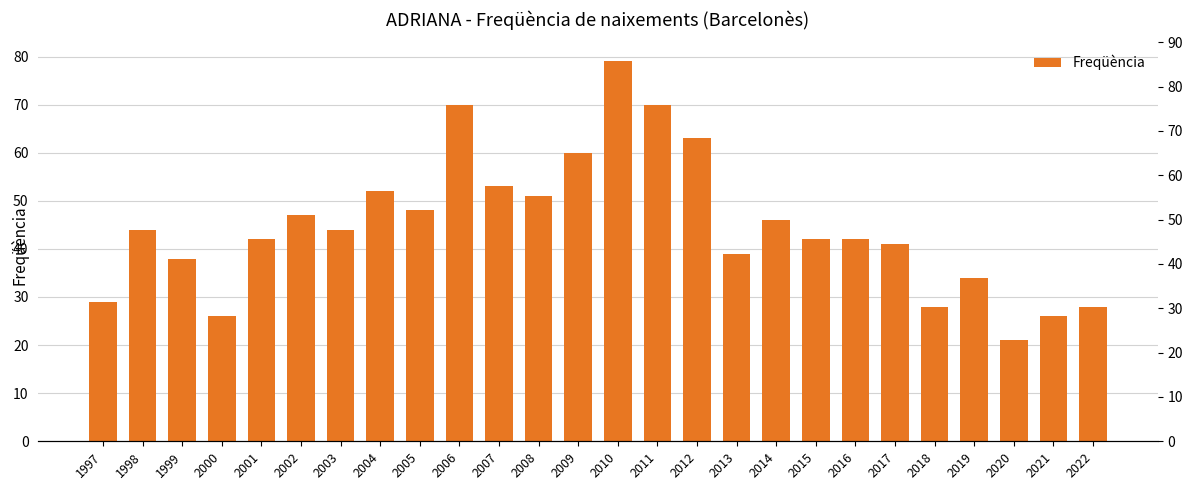

What is the value of the 23rd bar from the left?

34